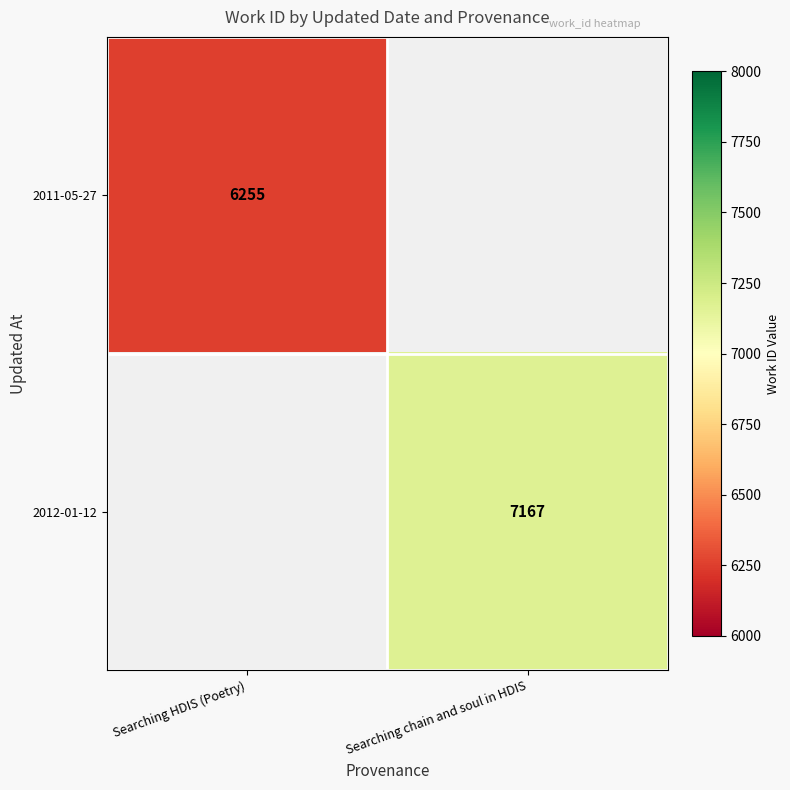

Which label corresponds to the smallest value in the chart?

Searching HDIS (Poetry)